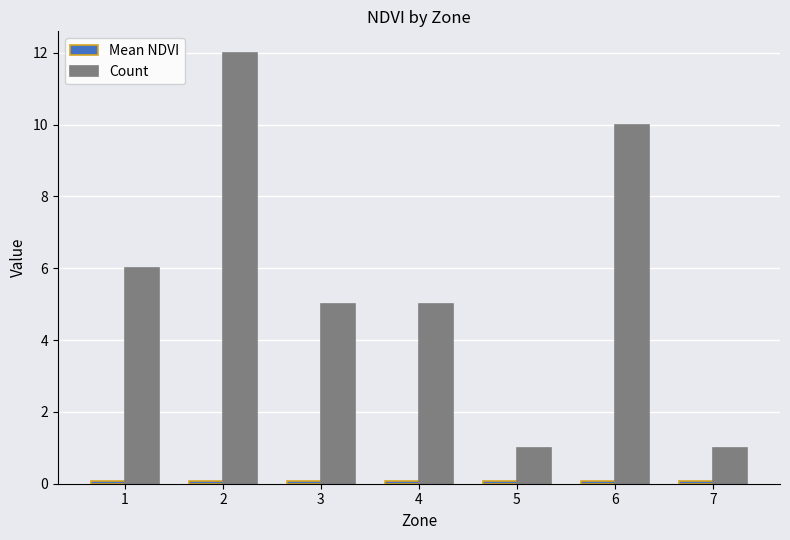

How many distinct data groups are displayed?

2